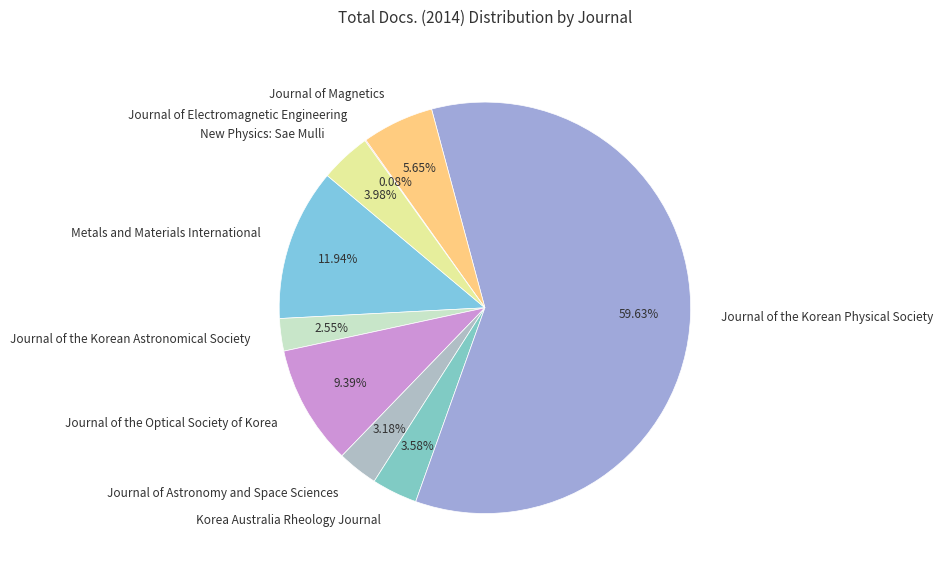

To the nearest percent, what portion does New Physics: Sae Mulli represent?

4%